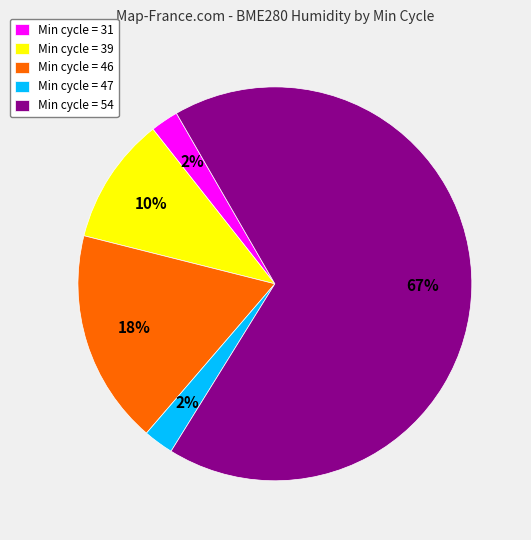

Does Min cycle = 54 account for over 50% of the chart?

Yes